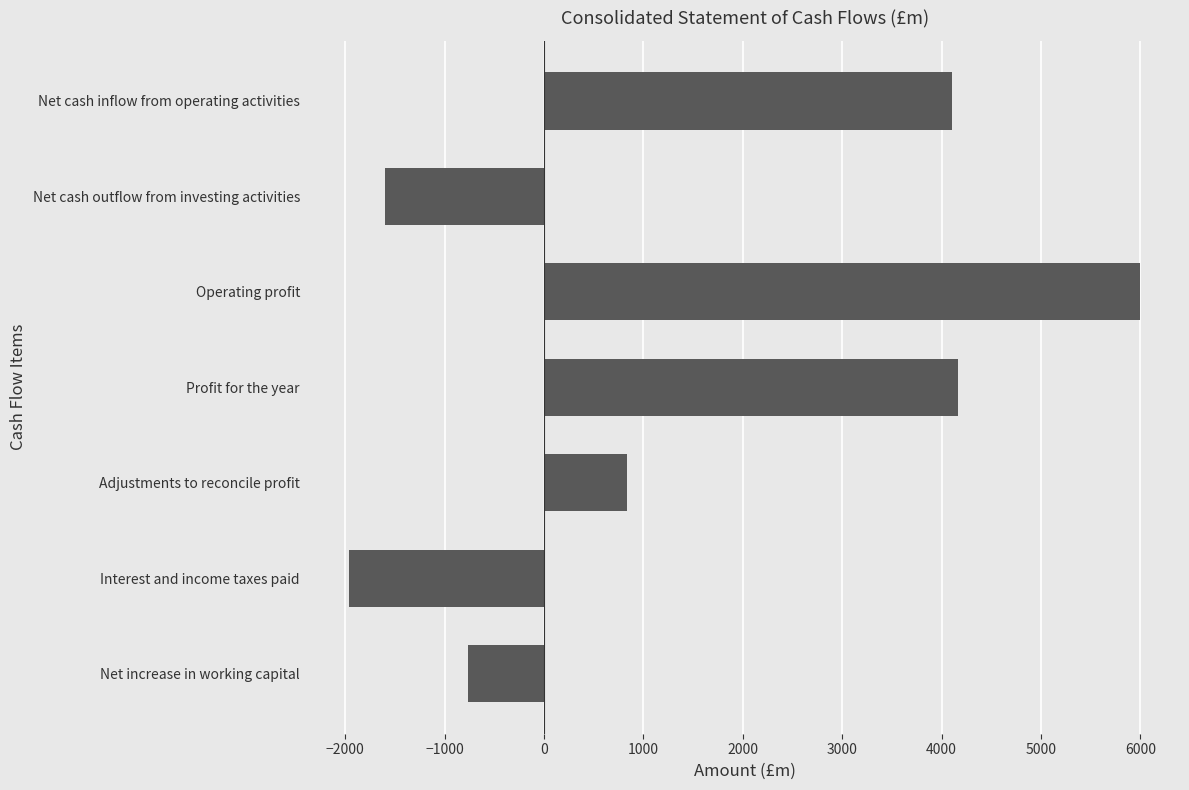

At which label is the value closest to 2020?

Adjustments to reconcile profit